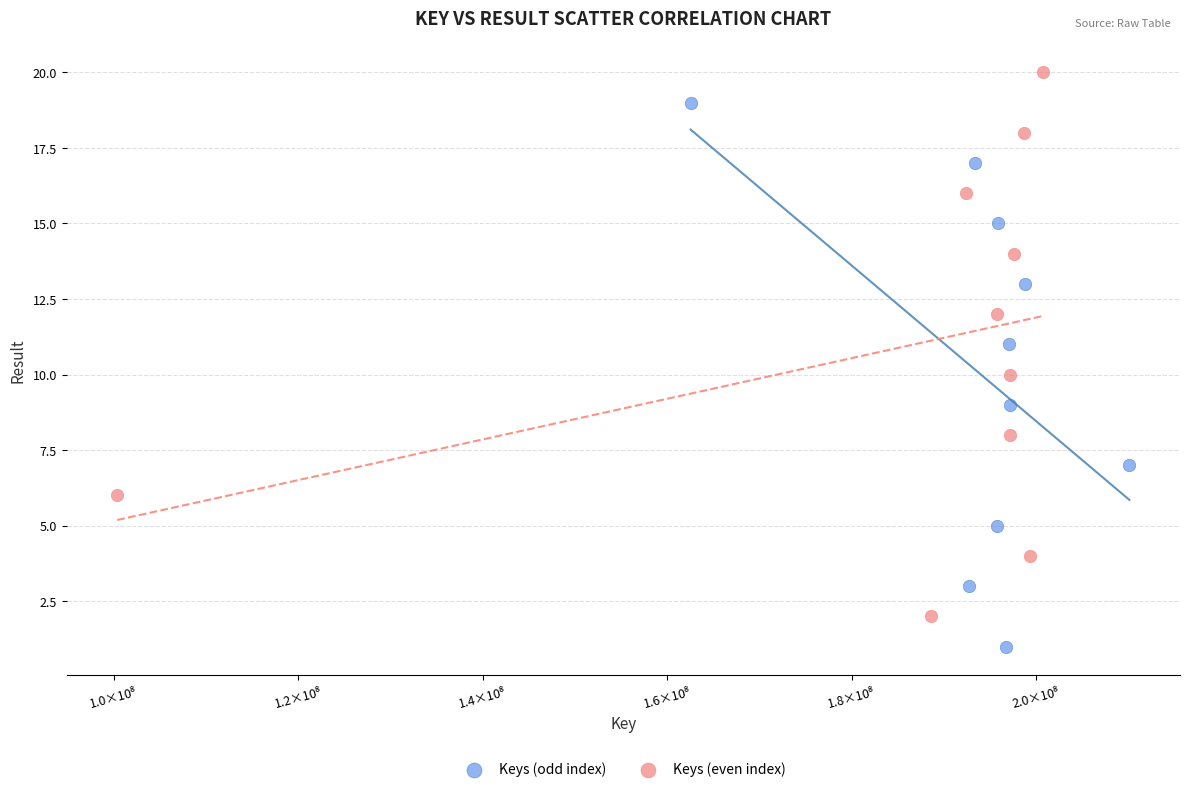

Which series reaches the minimum Y coordinate?

Keys (odd index)